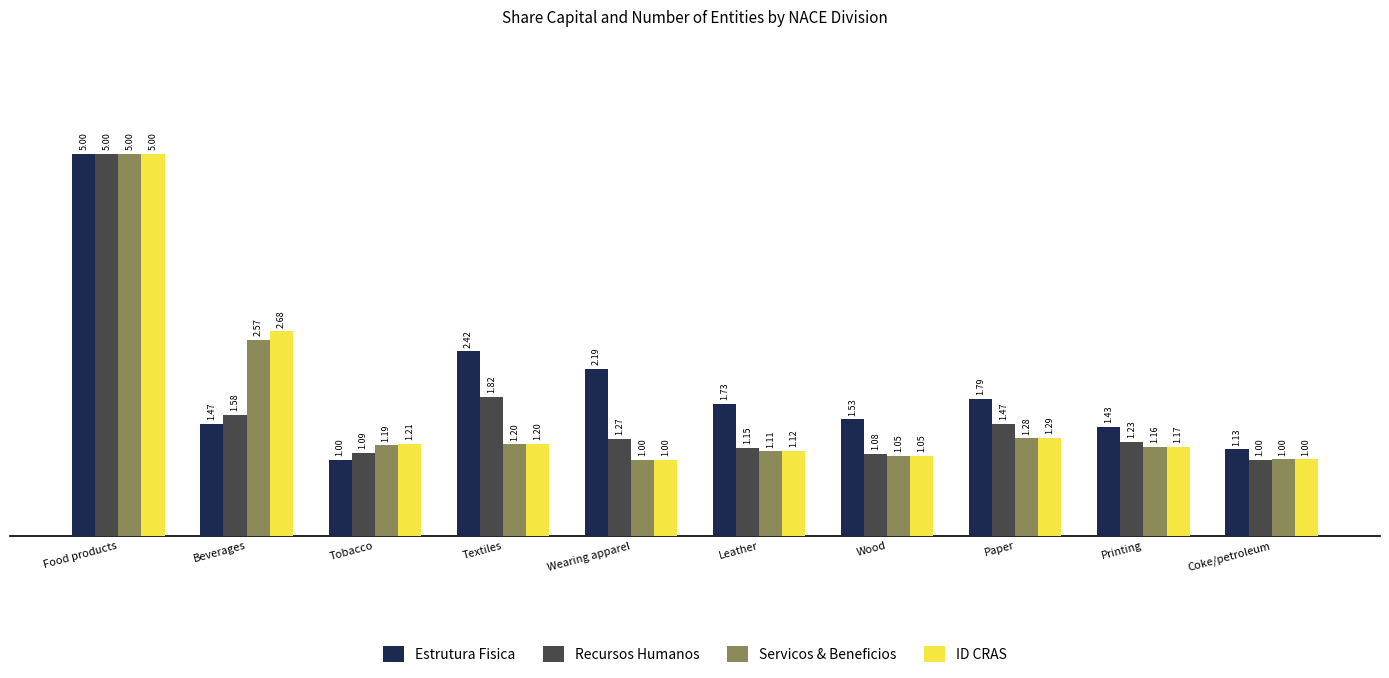

Rank the series at Paper from highest to lowest value.

Estrutura Fisica, Recursos Humanos, ID CRAS, Servicos & Beneficios